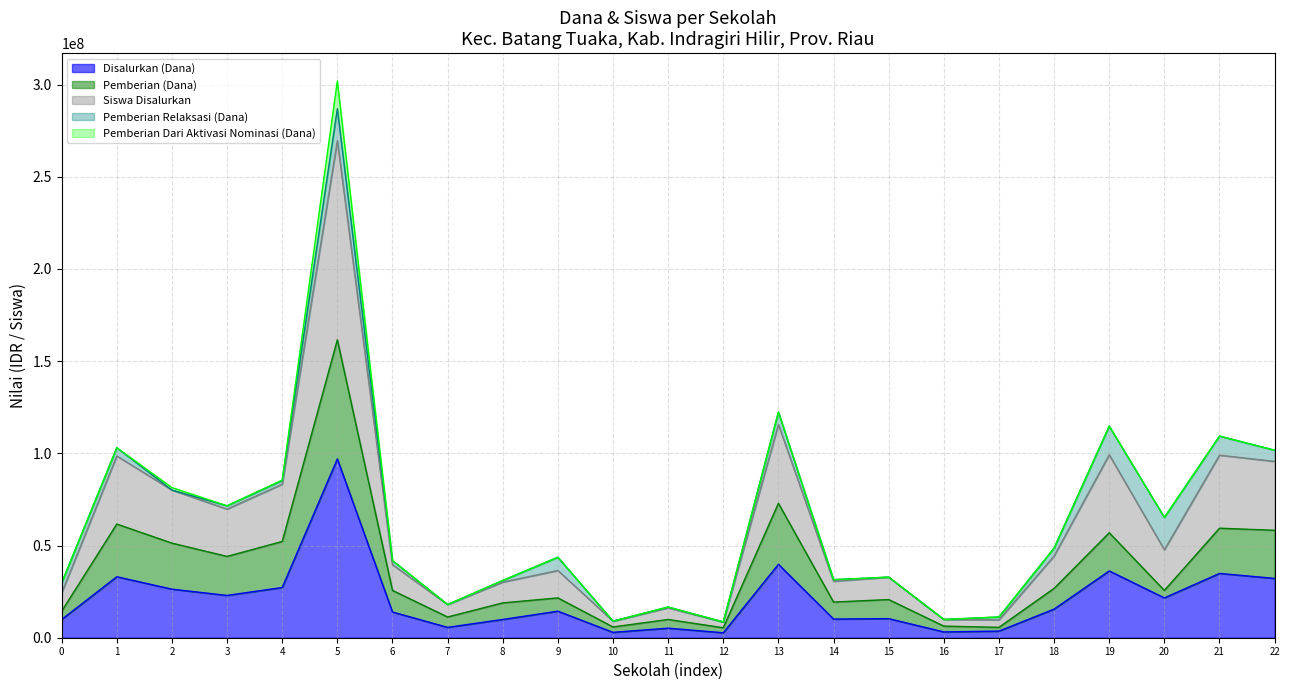

True or false: Pemberian (Dana) and Disalurkan (Dana) intersect in this chart.

False